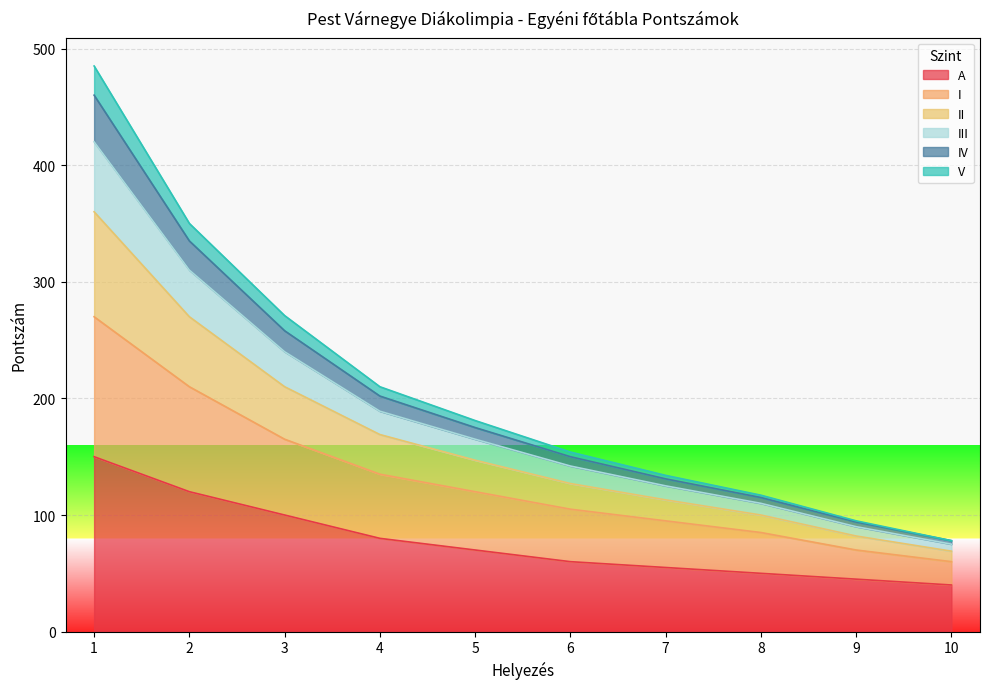

What is the minimum value for A?

40